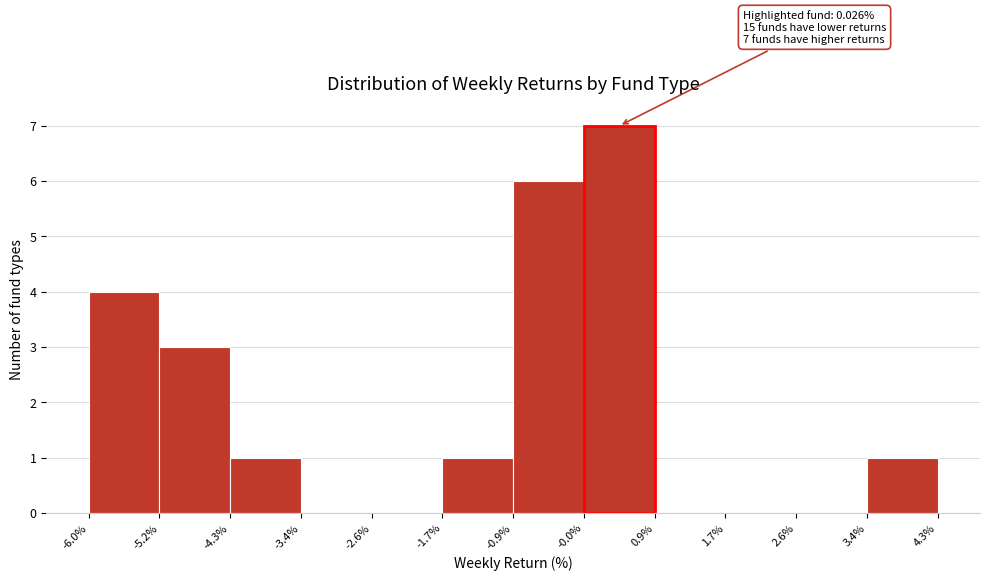

Which range on the x-axis has the tallest bar?

-0.0% to 0.9%